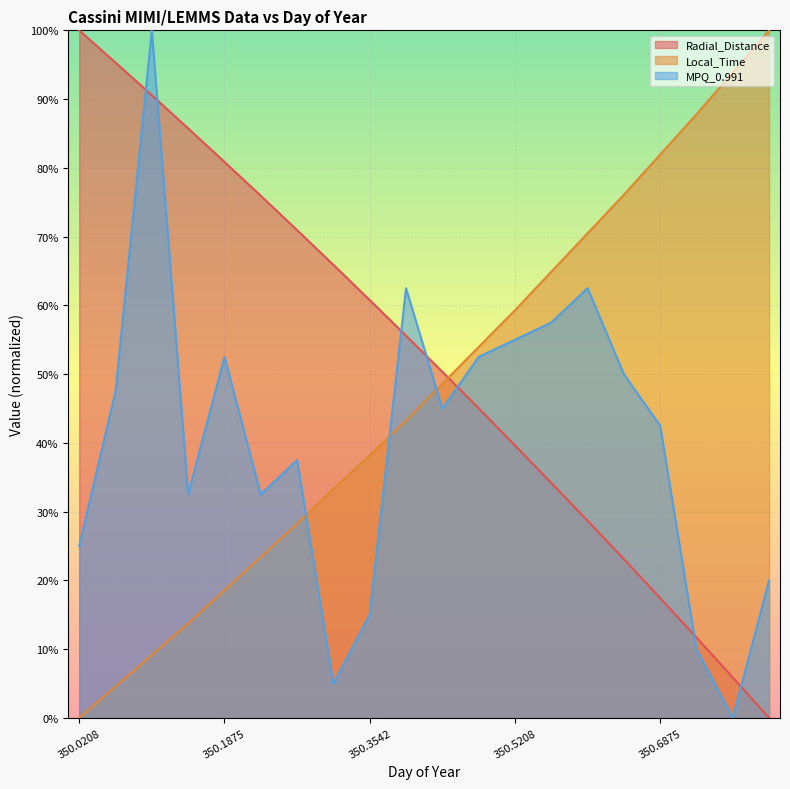

What is the sum of all Local_Time values?

949.4